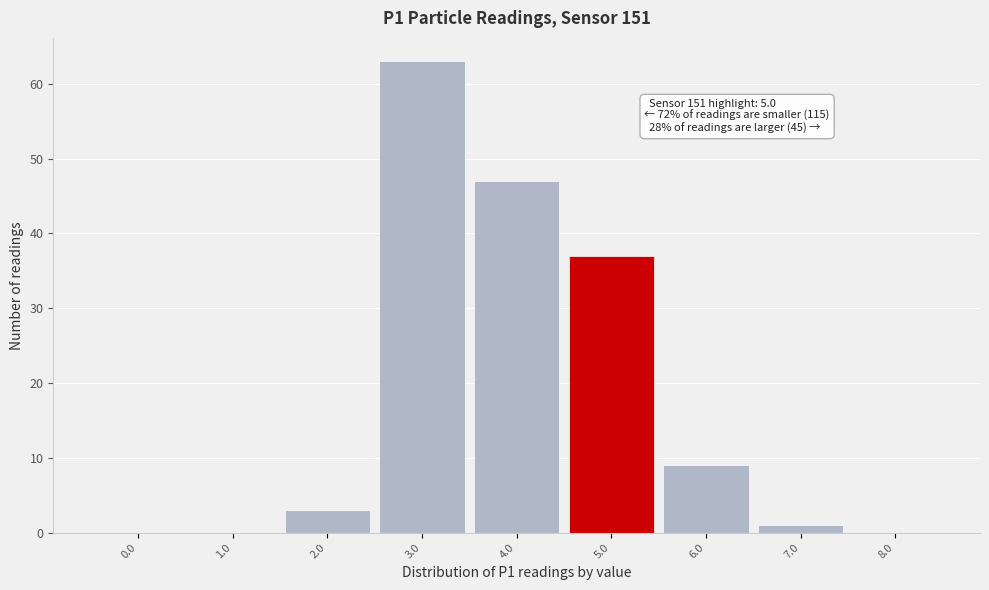

Reading left to right, what are all the values shown in this chart?

0.0=0	1.0=0	2.0=3	3.0=63	4.0=47	5.0=37	6.0=9	7.0=1	8.0=0